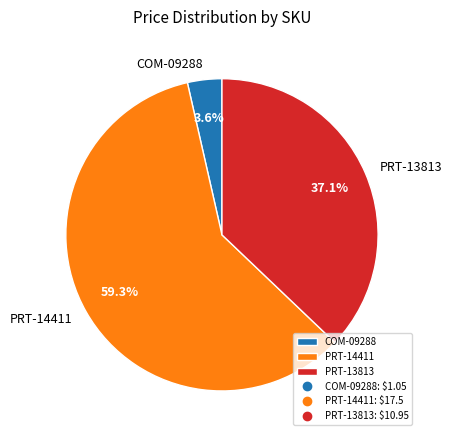

Approximately how many times larger is the value at PRT-14411 compared to PRT-13813?

1.6